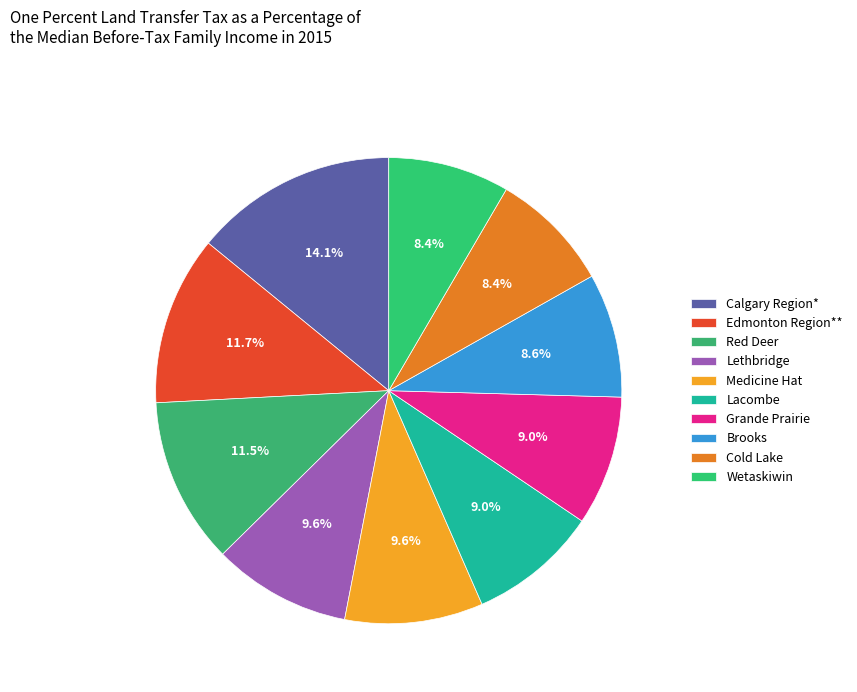

What percentage is the Brooks slice, to the nearest percent?

9%